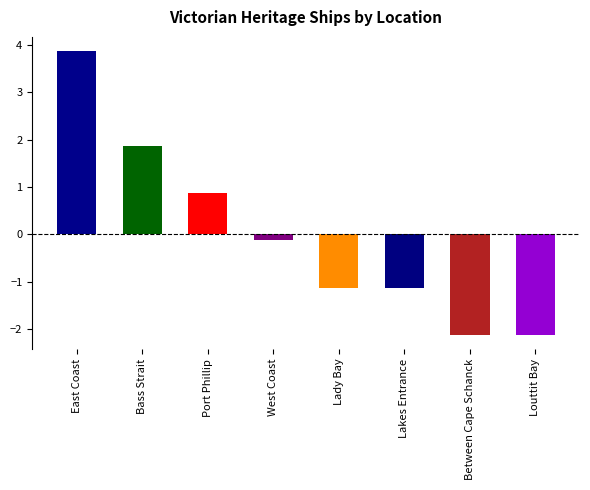

Which category has the highest value across all series?

East Coast